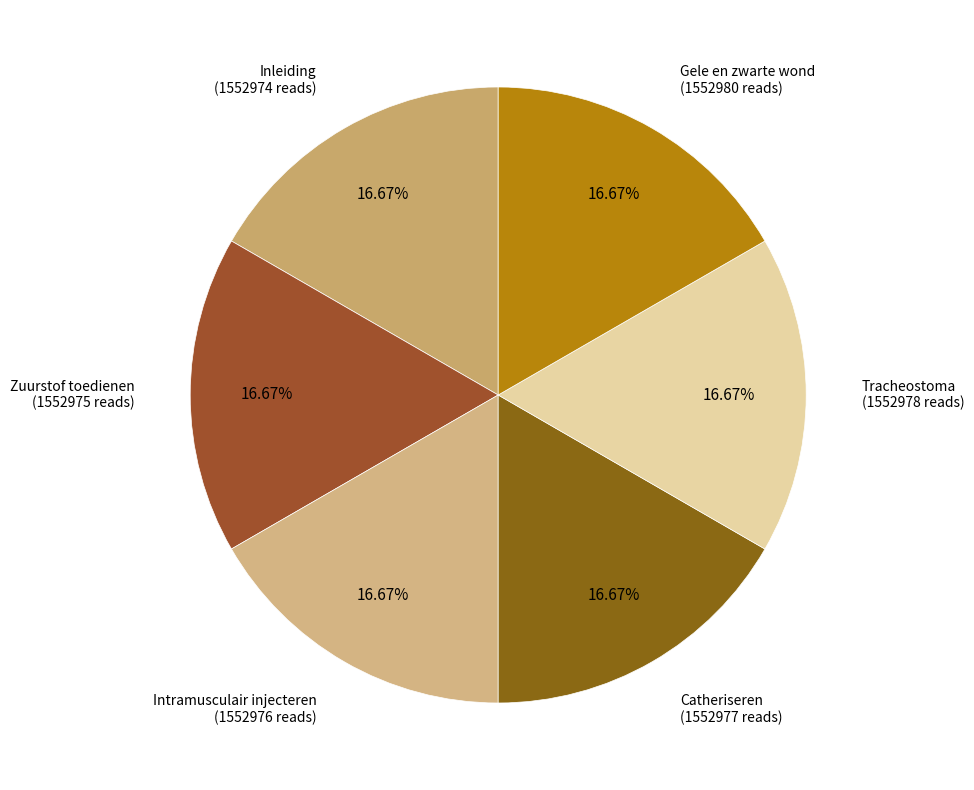

Count the number of slices in the pie.

6